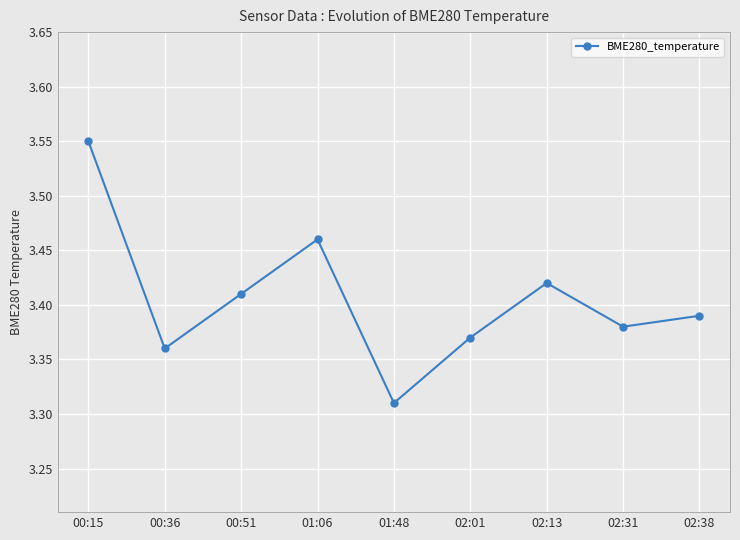

How many lines are shown in the chart?

1